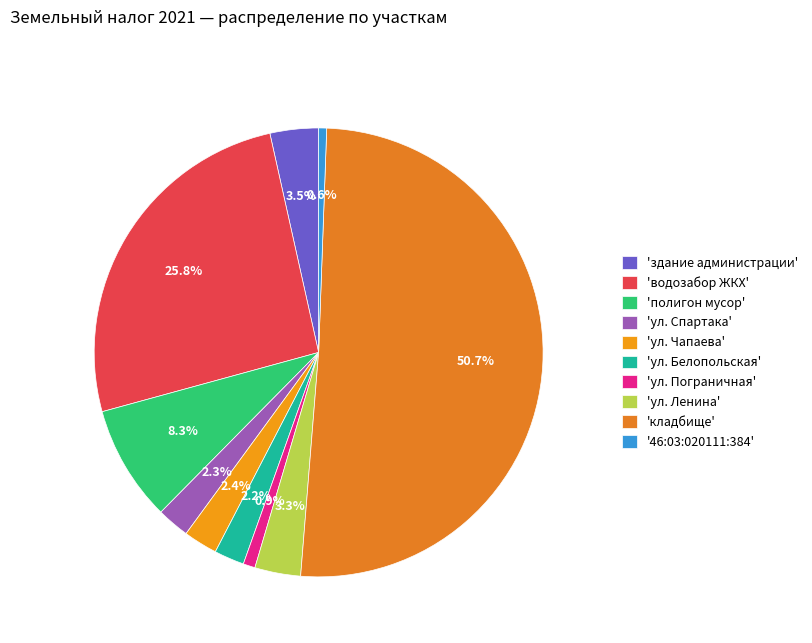

Which slice is the largest?

'кладбище'